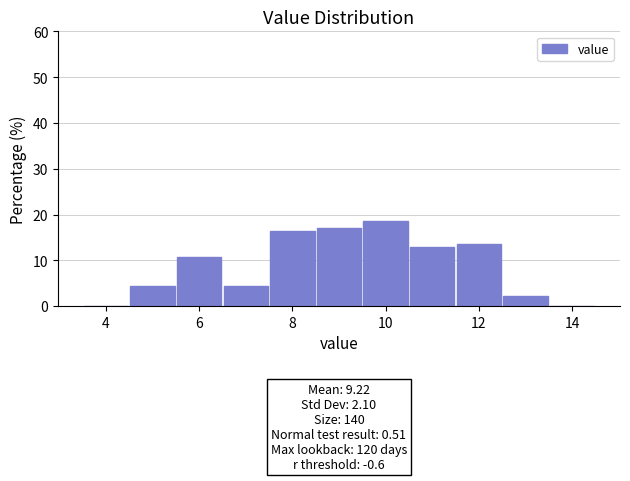

Over which range of the x-axis is the bar tallest?

9.5 to 10.5